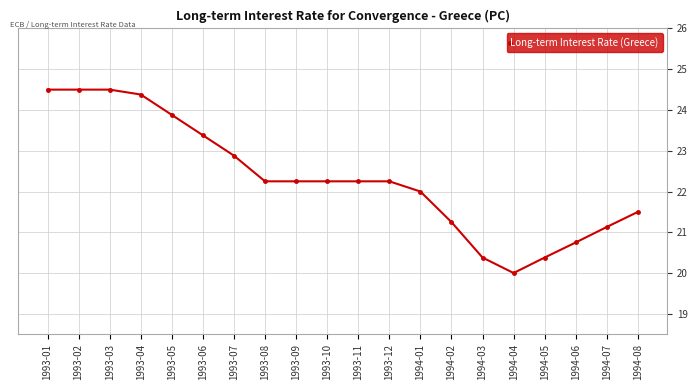

Is it true that the value at 1993-07 is 22.9?

True